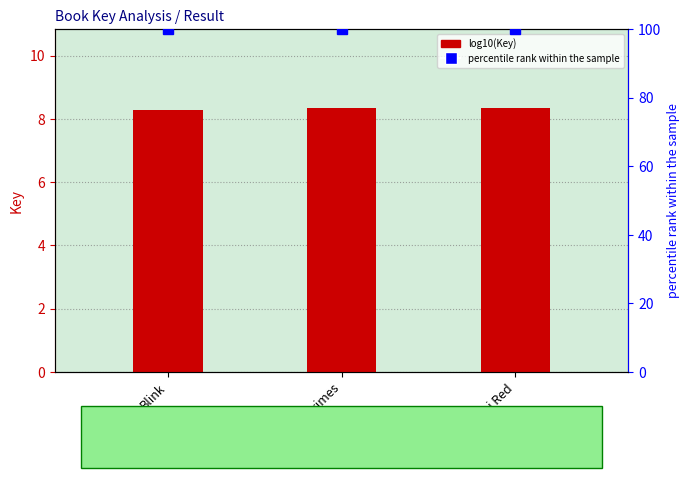

Is it true that log10(Key) equals 8.3 at Shanghai Red?

True